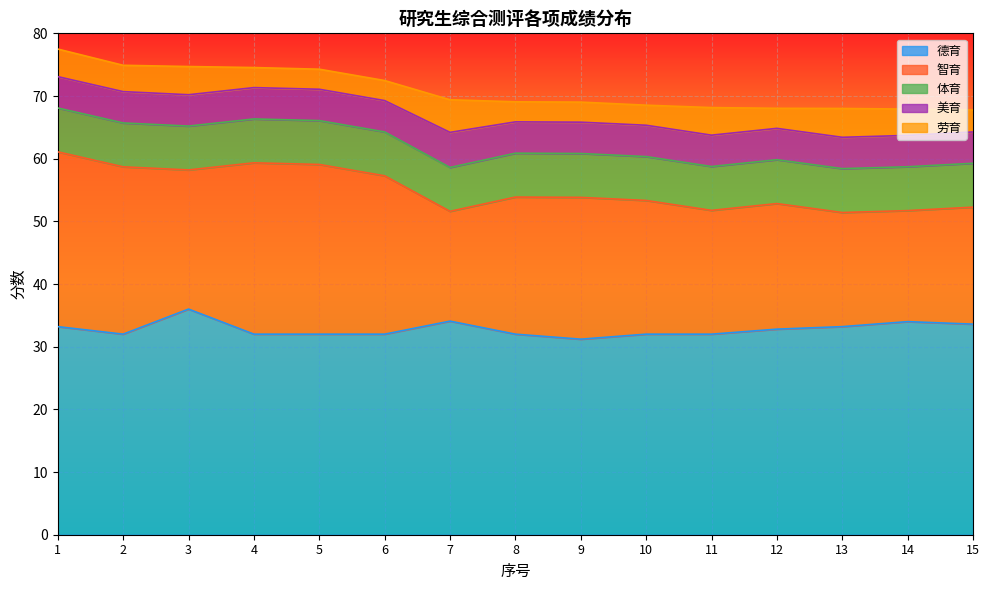

What is the difference between the maximum and minimum values in the 劳育 series?

2.0